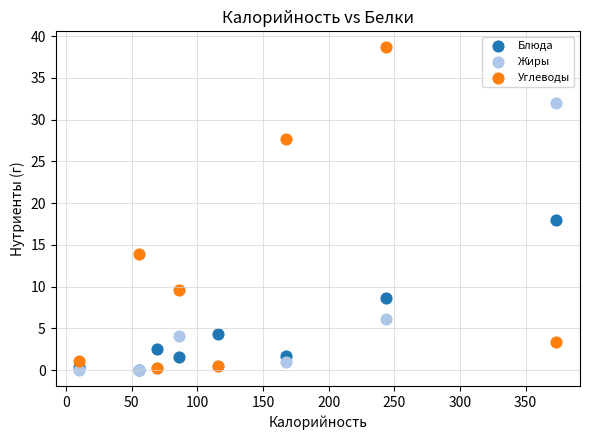

Across all series, what Y value is closest to 19?

18.0